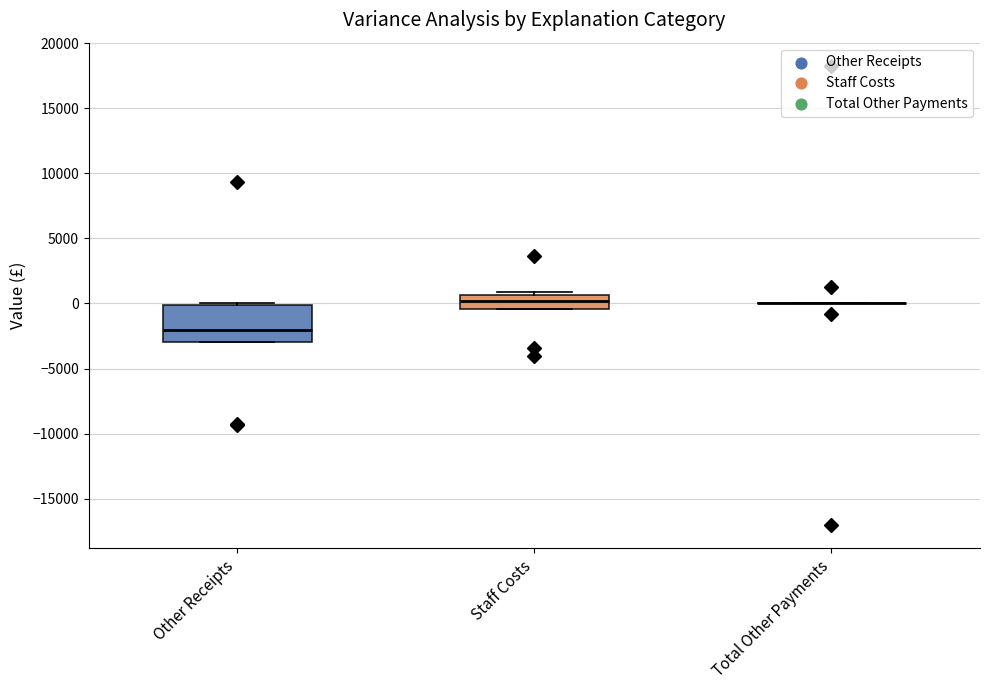

Comparing the boxes themselves (not the whiskers), which one is the tallest?

Other Receipts